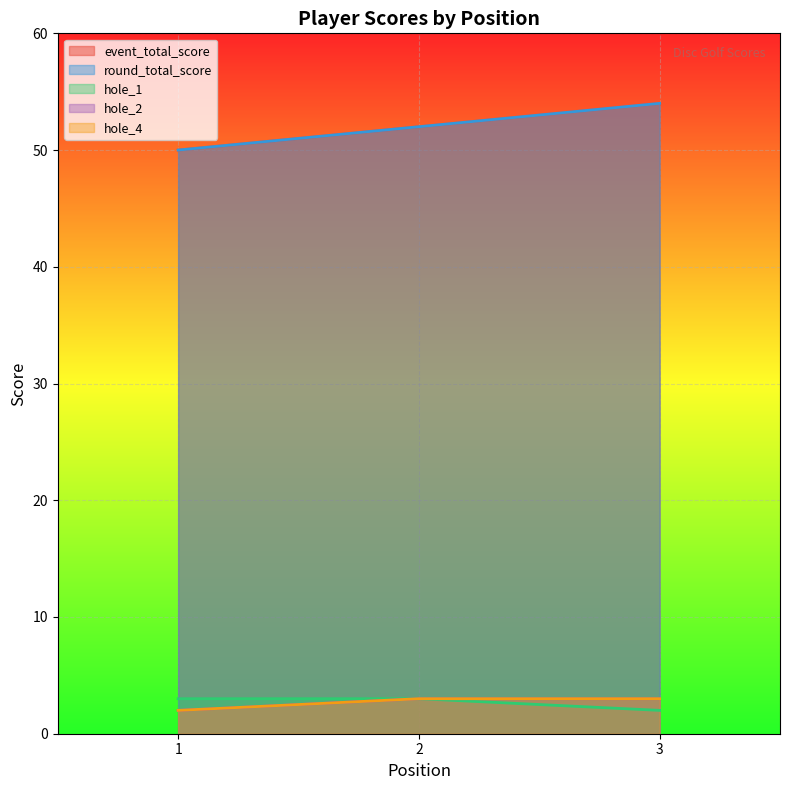

Rank the categories by round_total_score value from lowest to highest.

1, 2, 3